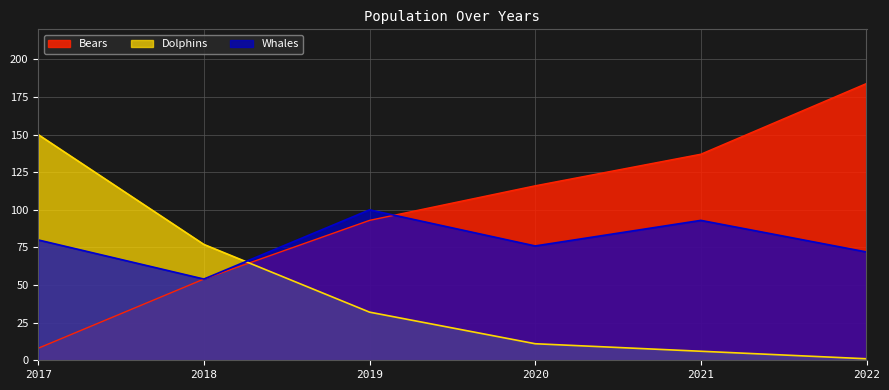

Where is the first local maximum for Whales?

2019